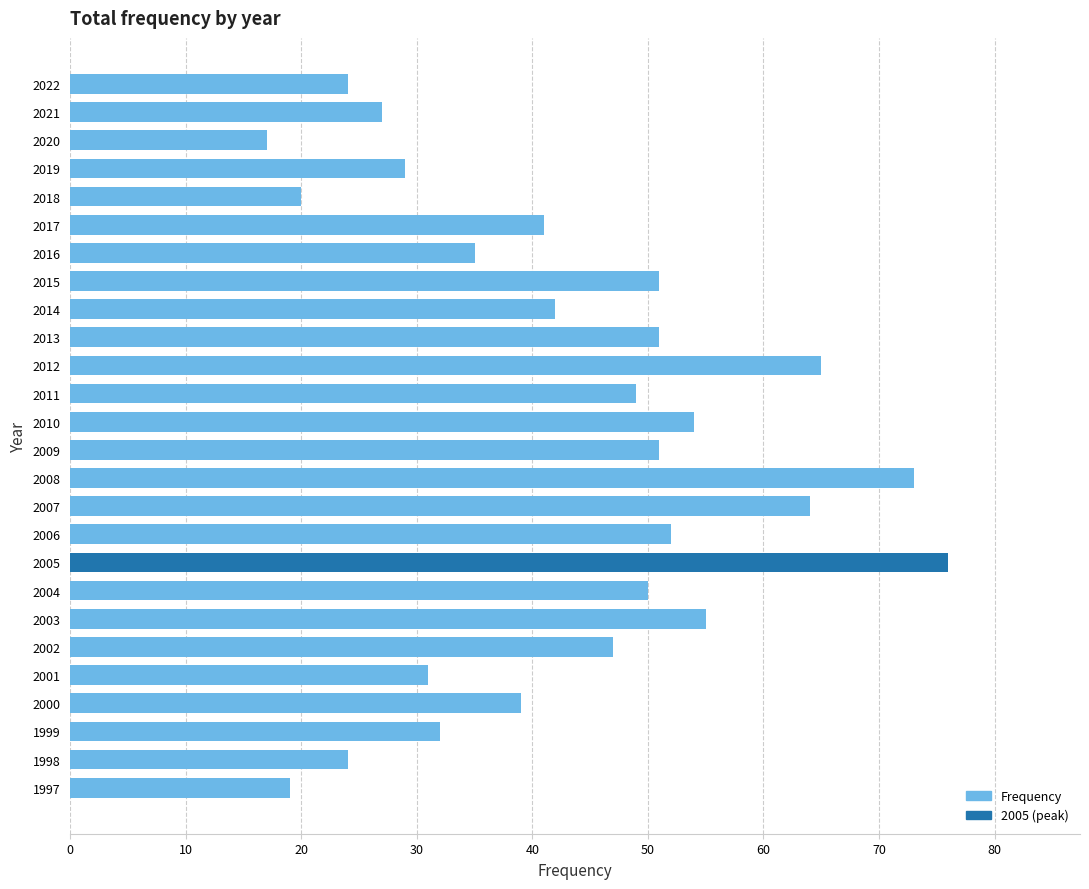

Reading bottom to top, list all the values displayed in this chart.

19	24	32	39	31	47	55	50	76	52	64	73	51	54	49	65	51	42	51	35	41	20	29	17	27	24